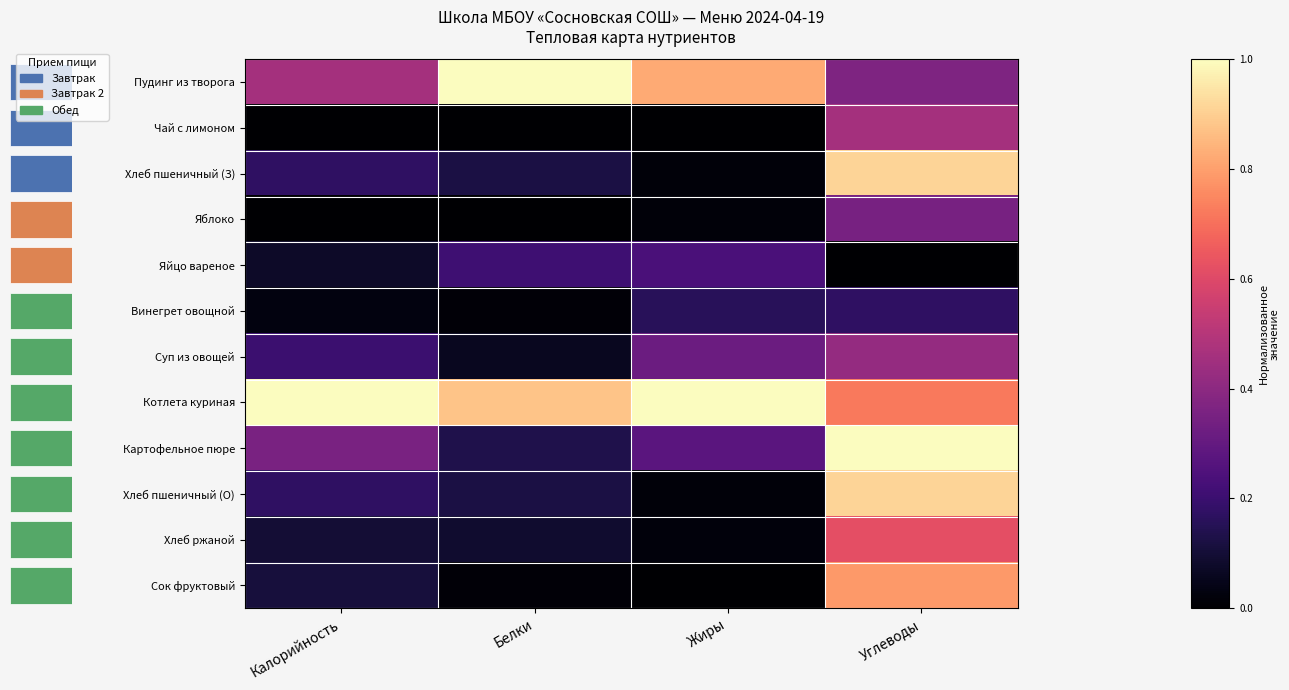

Reading left to right, what are all the values shown in this chart?

Пудинг из творога: Калорийность=0.5	Белки=1.0	Жиры=0.8	Углеводы=0.4
Чай с лимоном: Калорийность=0.0	Белки=0.0	Жиры=0.0	Углеводы=0.5
Хлеб пшеничный (З): Калорийность=0.2	Белки=0.1	Жиры=0.0	Углеводы=0.9
Яблоко: Калорийность=0.0	Белки=0.0	Жиры=0.0	Углеводы=0.4
Яйцо вареное: Калорийность=0.1	Белки=0.2	Жиры=0.2	Углеводы=0.0
Винегрет овощной: Калорийность=0.0	Белки=0.0	Жиры=0.2	Углеводы=0.2
Суп из овощей: Калорийность=0.2	Белки=0.1	Жиры=0.3	Углеводы=0.4
Котлета куриная: Калорийность=1.0	Белки=0.9	Жиры=1.0	Углеводы=0.7
Картофельное пюре: Калорийность=0.4	Белки=0.1	Жиры=0.3	Углеводы=1.0
Хлеб пшеничный (О): Калорийность=0.2	Белки=0.1	Жиры=0.0	Углеводы=0.9
Хлеб ржаной: Калорийность=0.1	Белки=0.1	Жиры=0.0	Углеводы=0.6
Сок фруктовый: Калорийность=0.1	Белки=0.0	Жиры=0.0	Углеводы=0.8